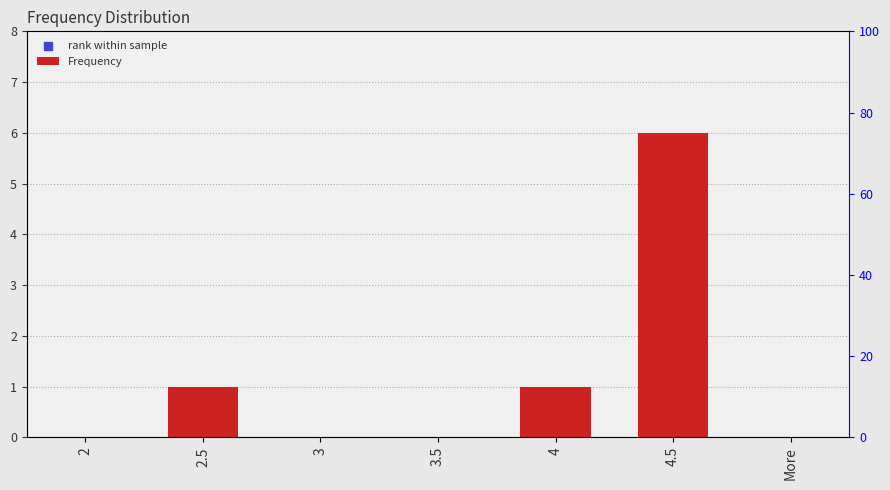

At how many categories does at least one series exceed 38?

1